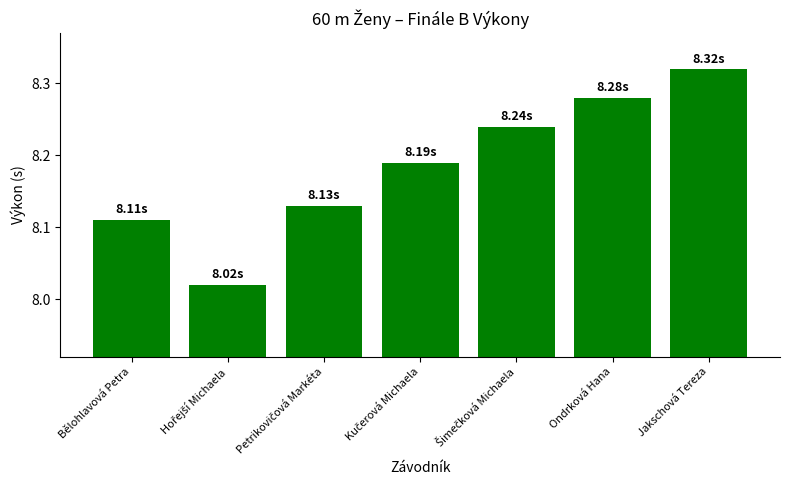

Which label corresponds to the largest value in the chart?

Jakschová Tereza